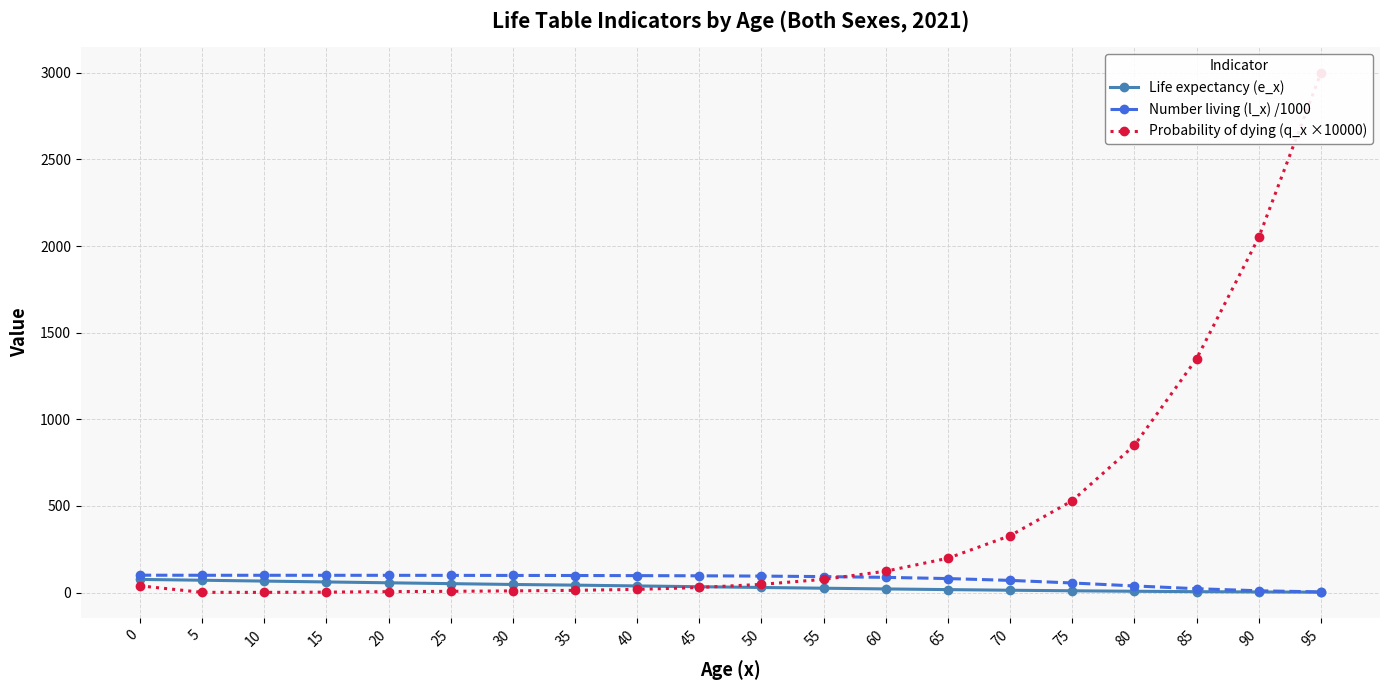

Reading right to left, transcribe all the data shown in this chart.

Life expectancy (e_x): 95=2.0	90=3.2	85=4.9	80=7.2	75=10.0	70=13.2	65=16.8	60=20.7	55=24.8	50=29.1	45=33.5	40=38.0	35=42.6	30=46.5	25=51.3	20=56.1	15=61.0	10=66.0	5=70.9	0=75.6
Number living (l_x) /1000: 95=3.5	90=10.0	85=22.0	80=38.0	75=55.0	70=70.0	65=80.5	60=87.5	55=91.9	50=94.8	45=96.5	40=97.5	35=98.2	30=98.6	25=99.0	20=99.3	15=99.4	10=99.5	5=99.5	0=100.0
Probability of dying (q_x ×10000): 95=3000.0	90=2050.0	85=1350.0	80=850.0	75=530.0	70=328.0	65=198.0	60=123.0	55=76.0	50=47.0	45=29.0	40=18.1	35=12.6	30=9.4	25=6.9	20=5.1	15=2.1	10=0.8	5=1.1	0=38.5